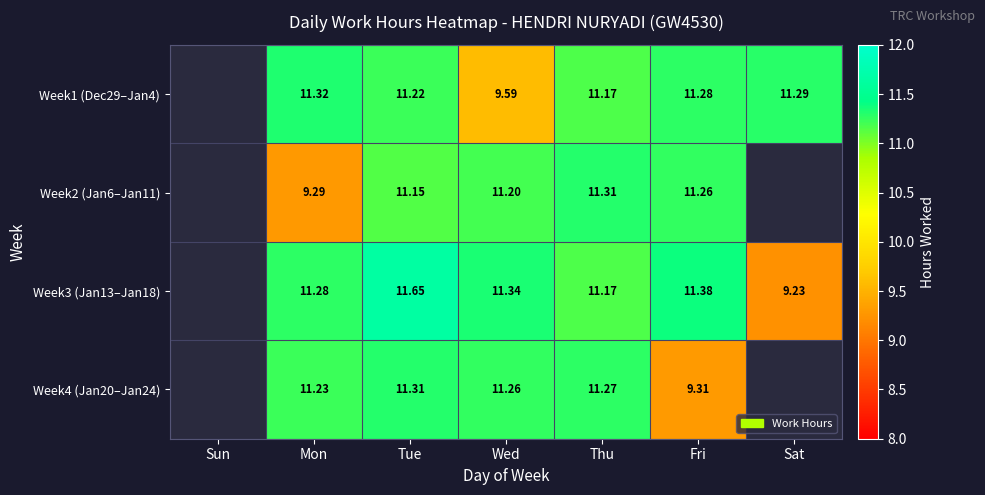

Where does the Week2 (Jan6–Jan11) series first go above 11?

Tue